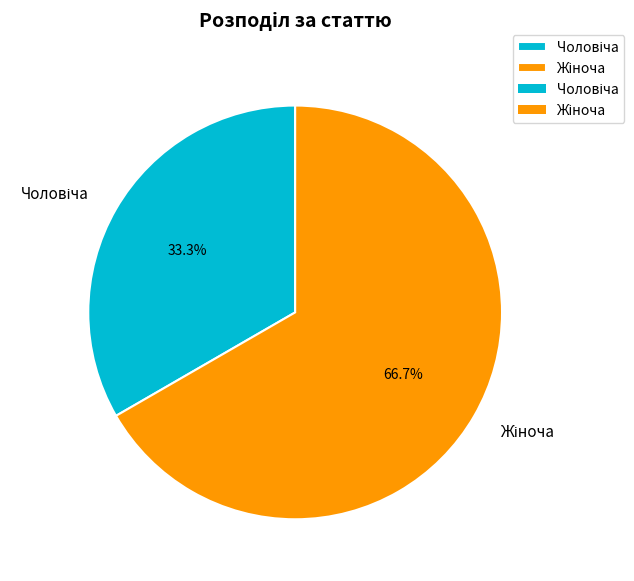

To the nearest percent, what is the difference between the largest and smallest slice percentages?

33%